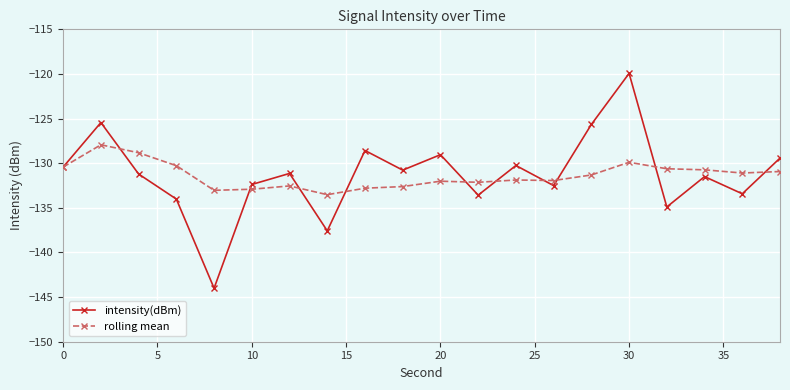

What is the maximum value for rolling mean?

-127.9